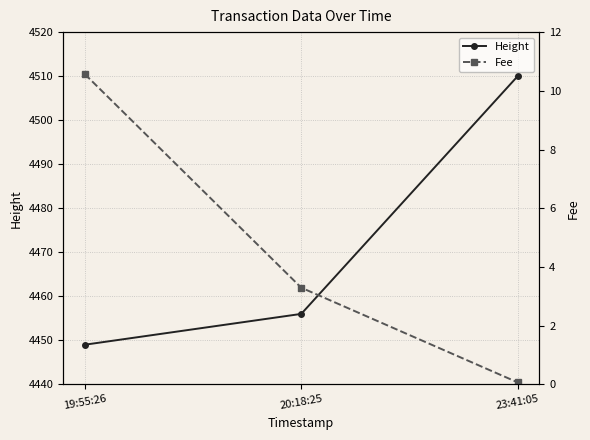

Rank the series by their average value, from highest to lowest.

Height, Fee